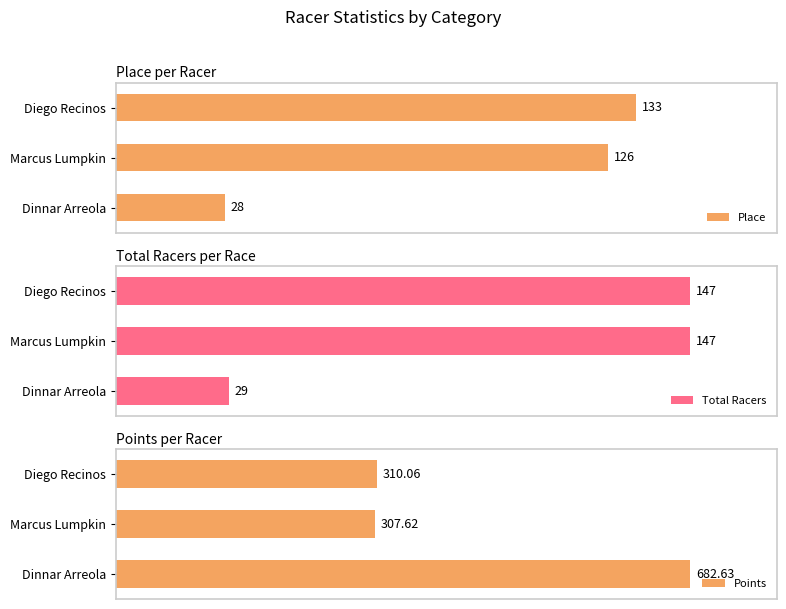

How many bars are there in each group?

3